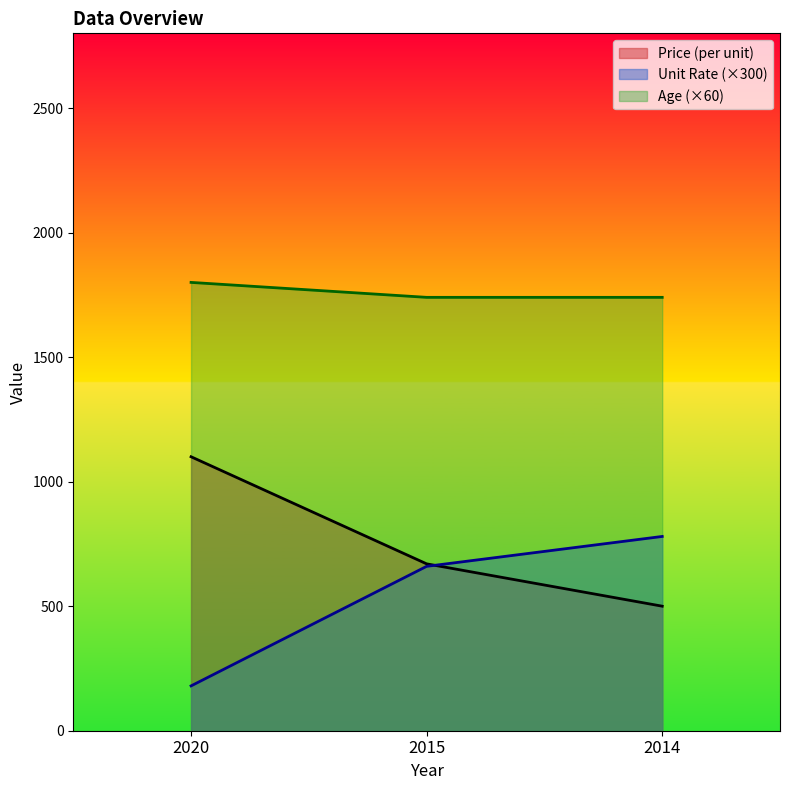

At which label does Unit Rate (per/unit) first exceed 660?

2014